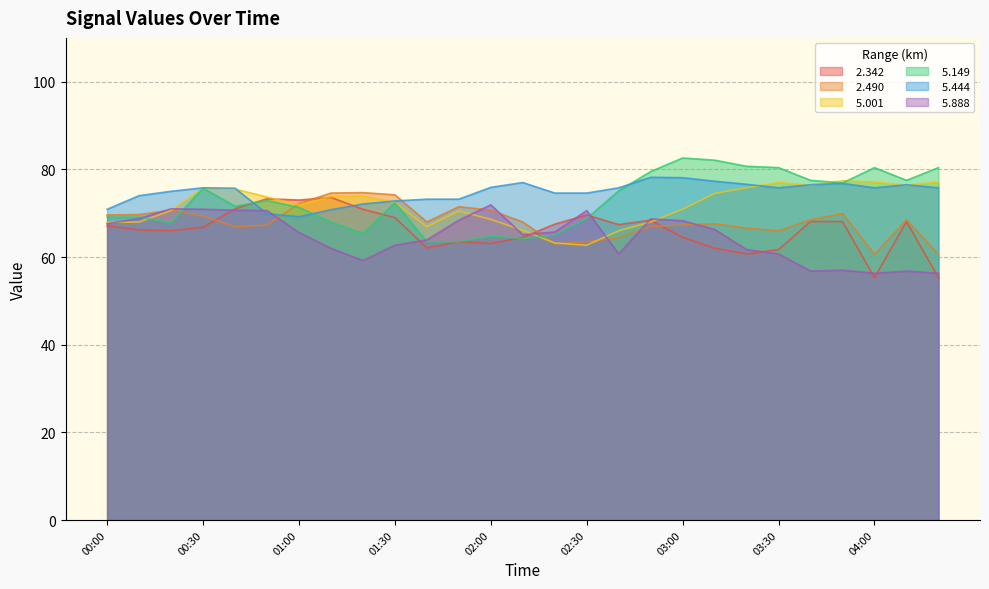

At how many categories does at least one series exceed 71?

26